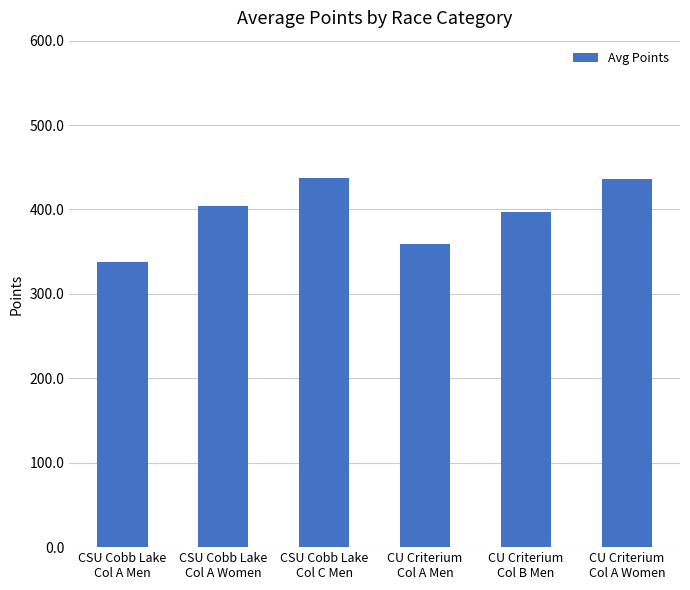

The chart shows a value of 396.6 at CU Criterium
Col B Men. True or false?

True